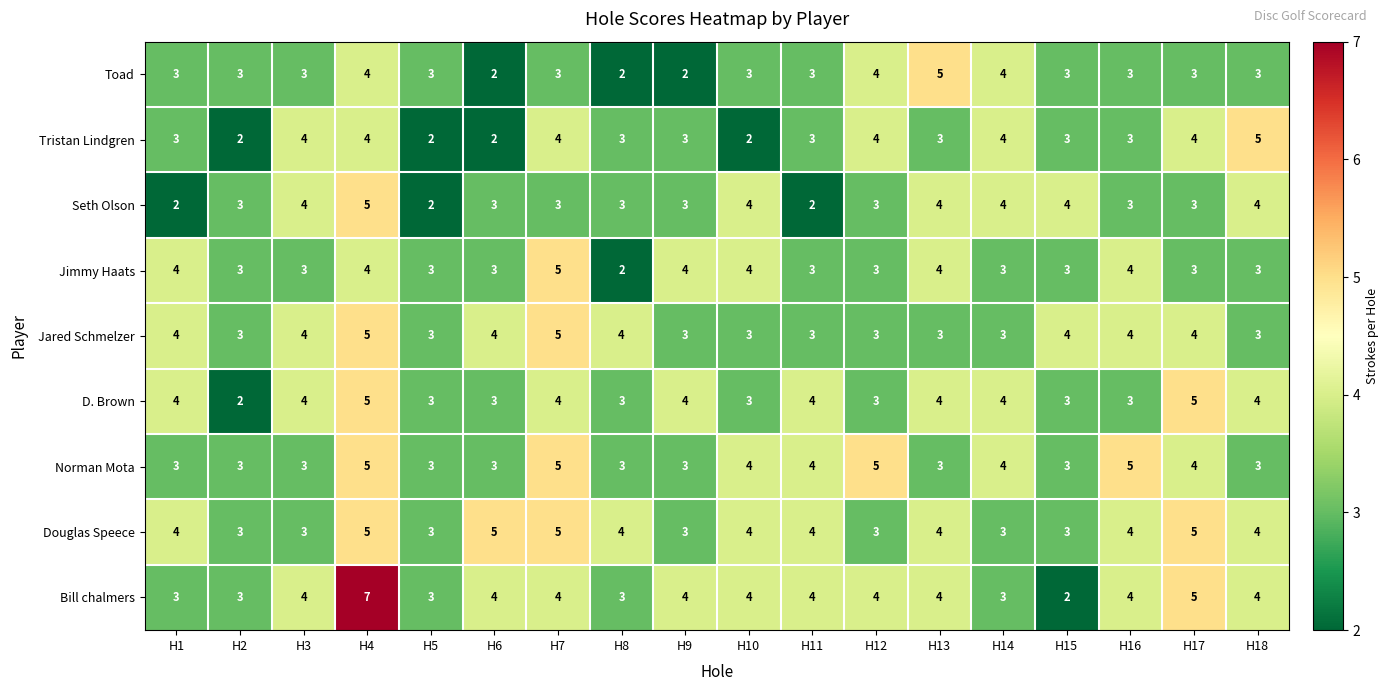

What is the minimum value shown in the chart?

2